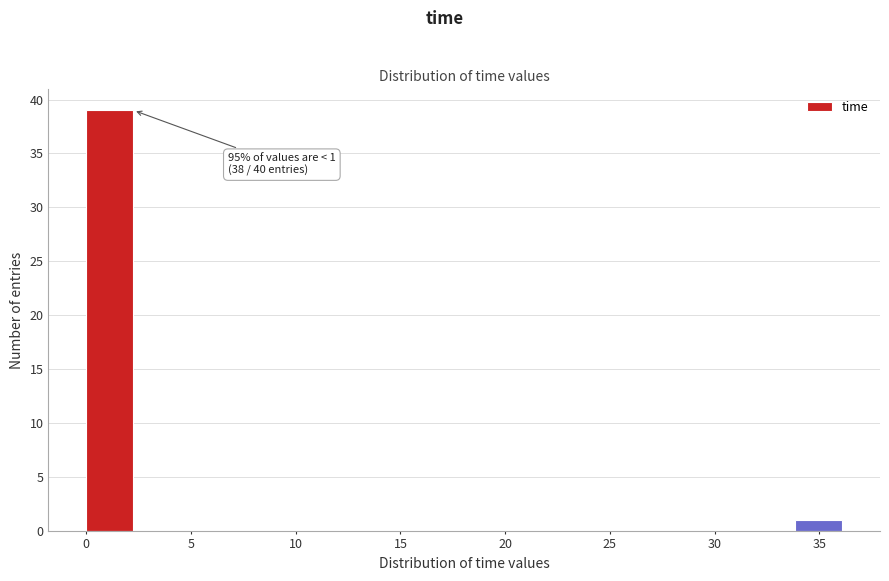

Which range on the x-axis has the tallest bar?

0.0 to 2.5